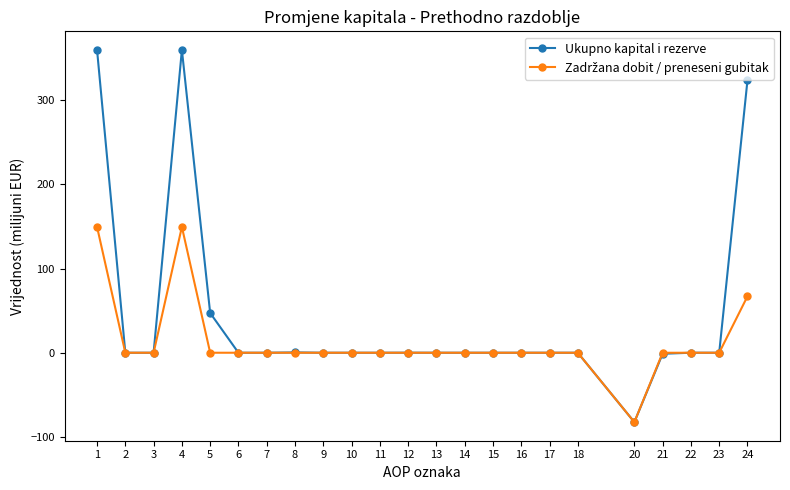

What is the difference between the second highest and minimum values in the Ukupno kapital i rezerve series?

441.8